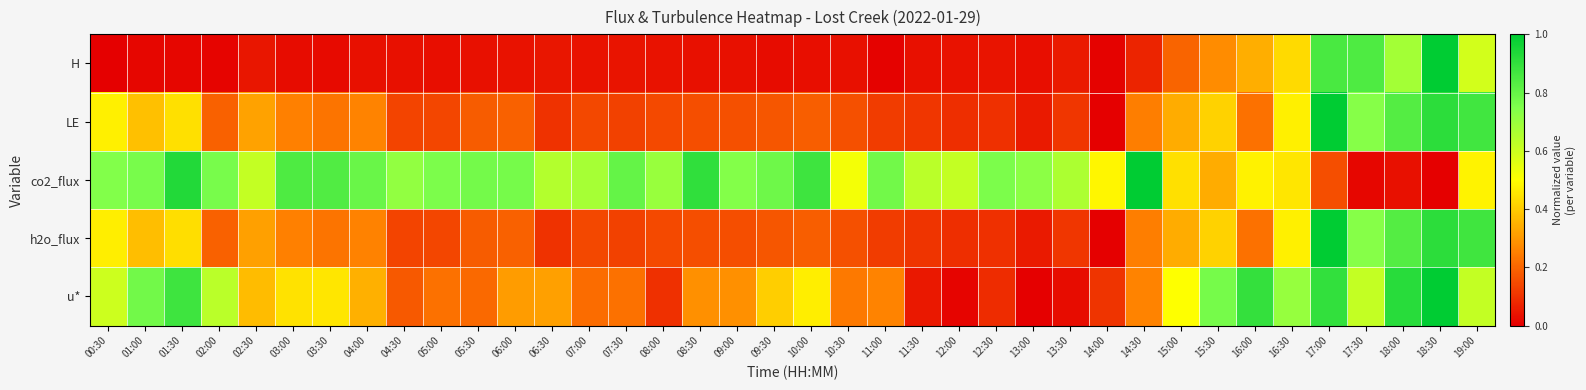

Which series has the largest total across all categories?

co2_flux